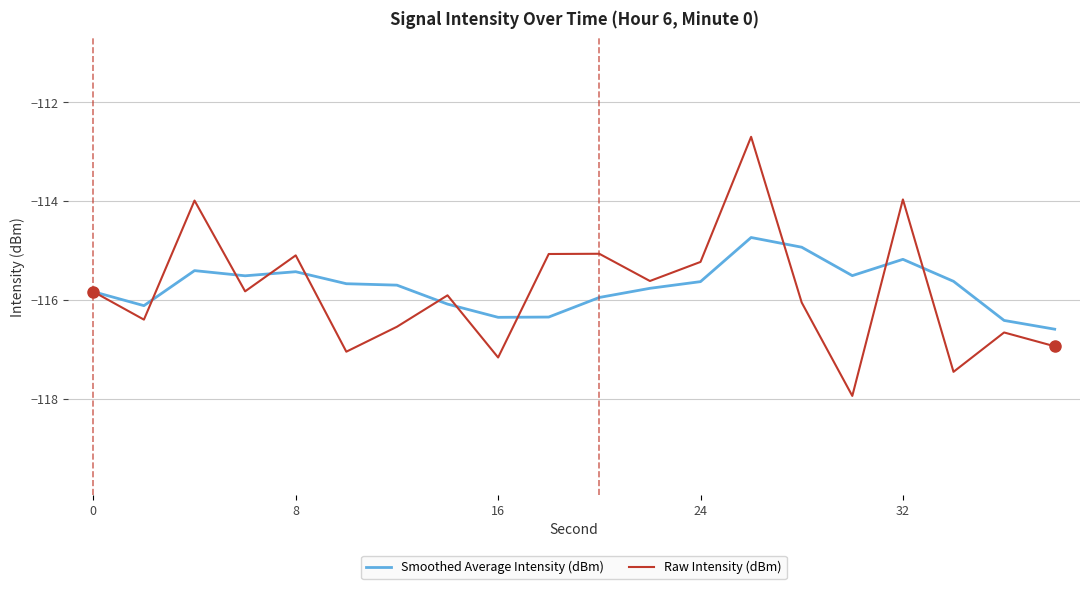

What is the highest value of the Smoothed Average Intensity (dBm) series?

-114.7